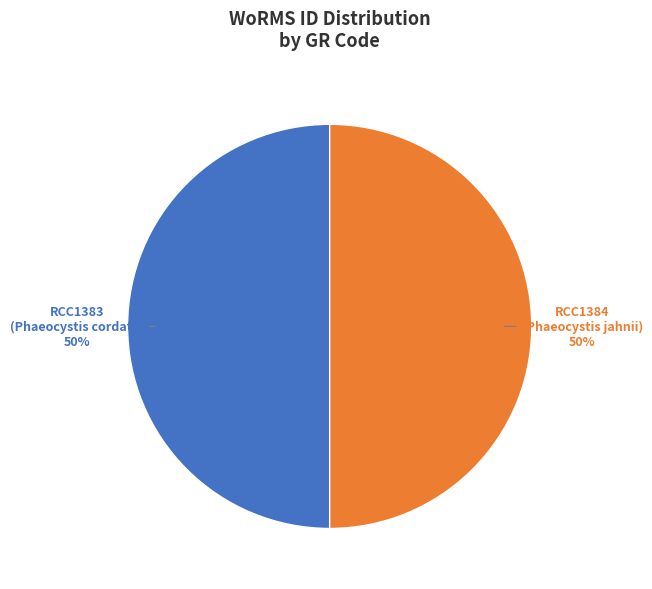

To the nearest percent, what portion does RCC1384 represent?

50%